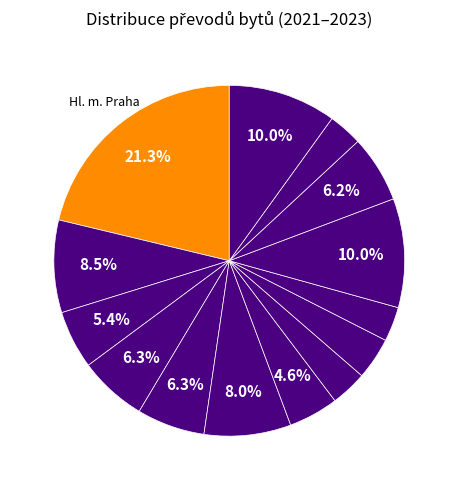

How many slices are in this pie chart?

14